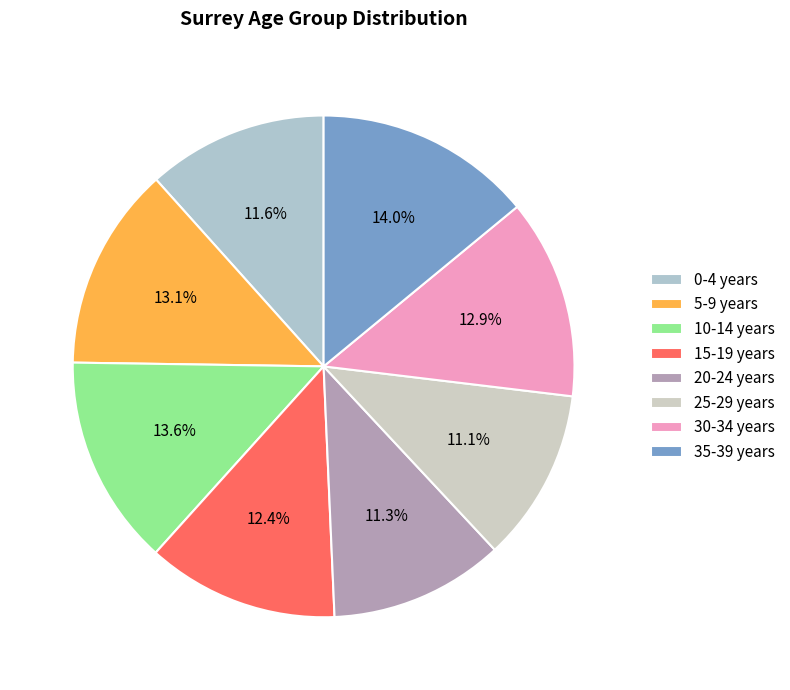

Count the number of slices in the pie.

8